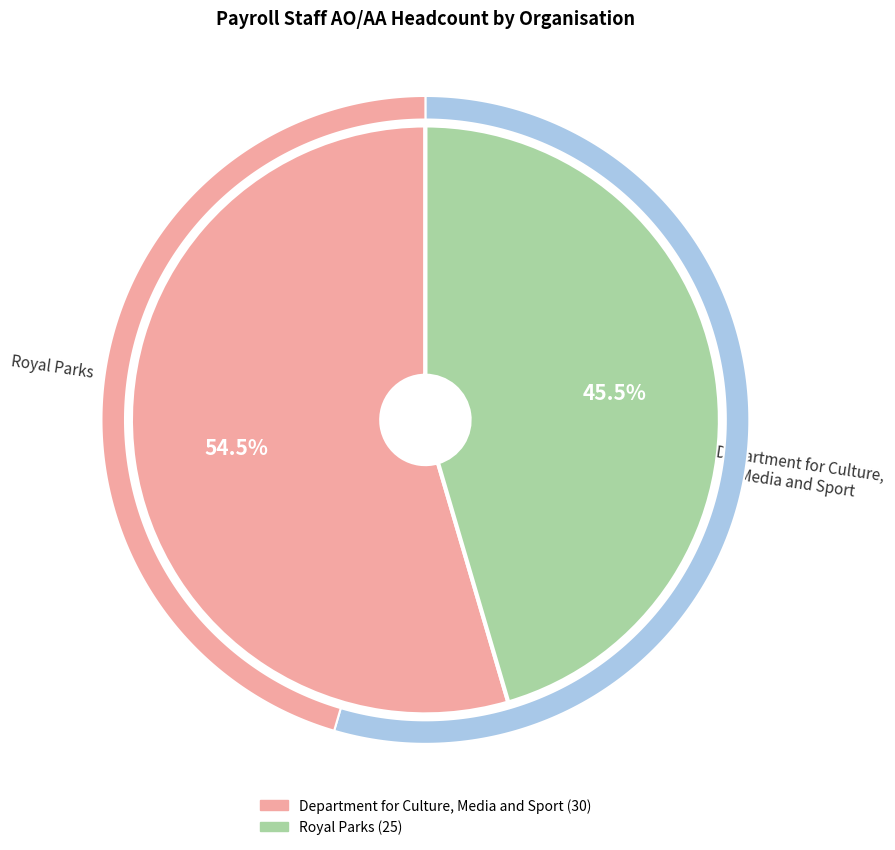

True or false: Royal Parks accounts for 45% of the total.

True